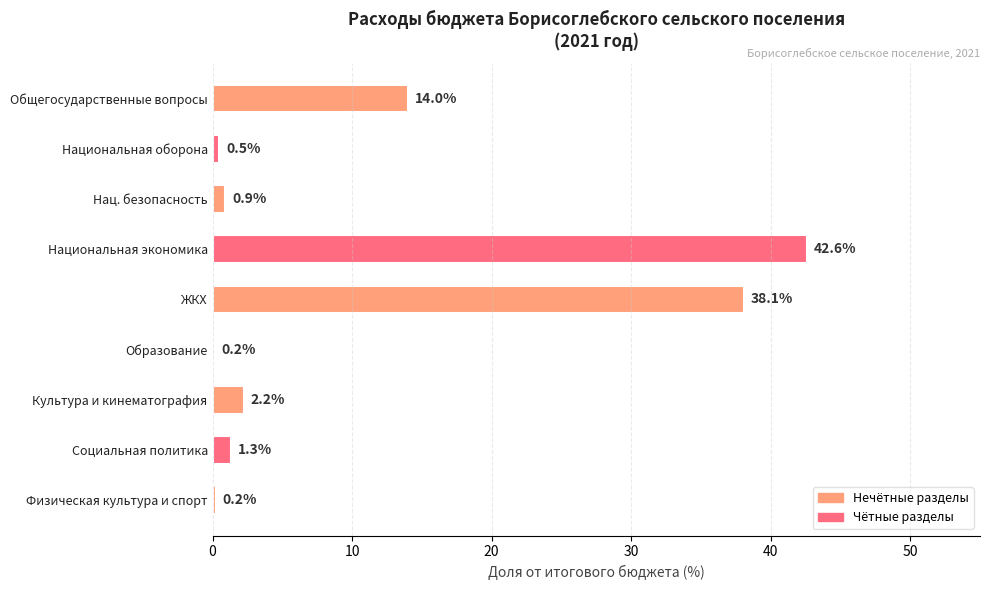

Which category has the highest value across all series?

Национальная экономика